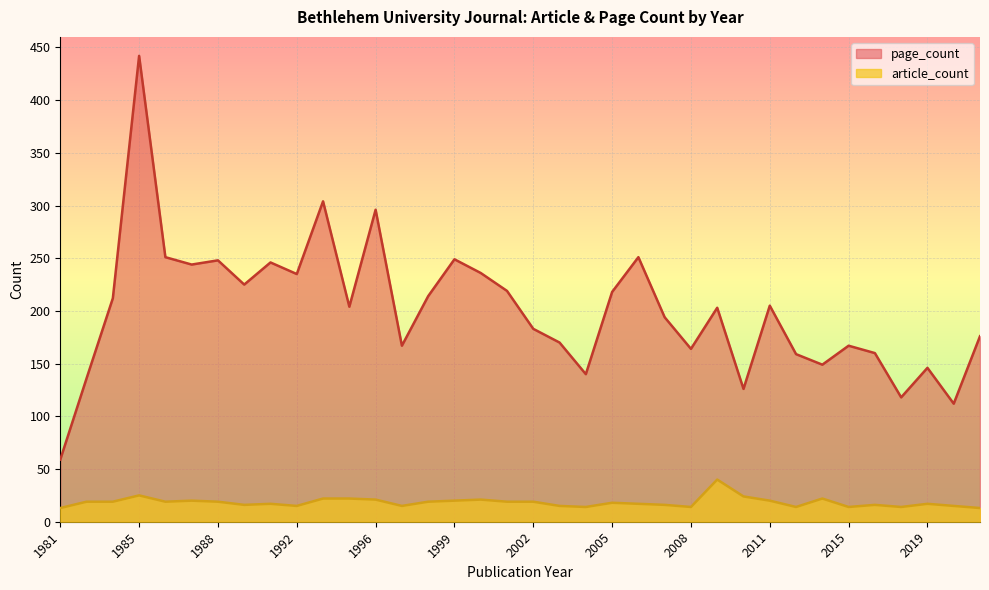

The value of page_count at 1994 is 405. True or false?

False